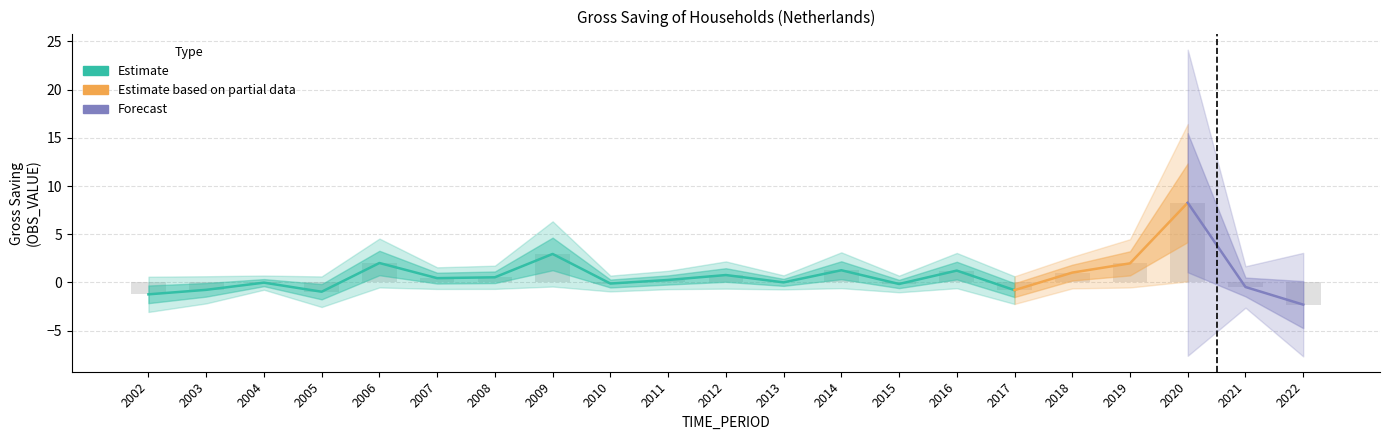

What is the value of the 13th bar from the left?

1.3